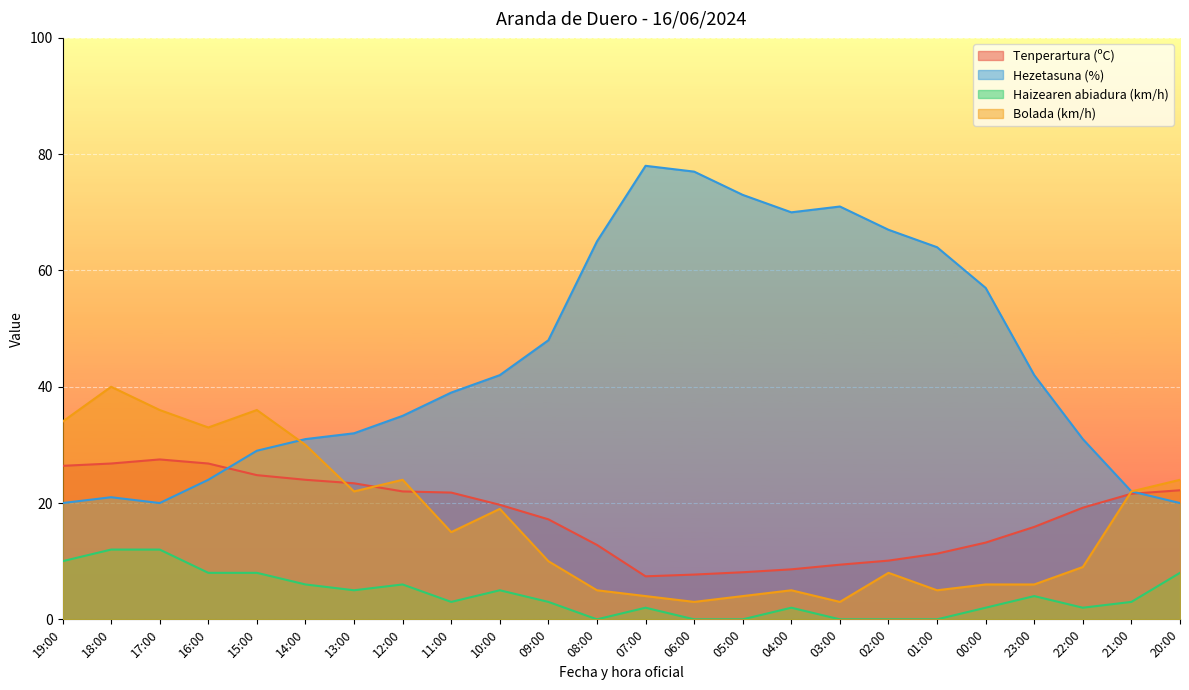

What is the label of the 18th point from the right?

13:00